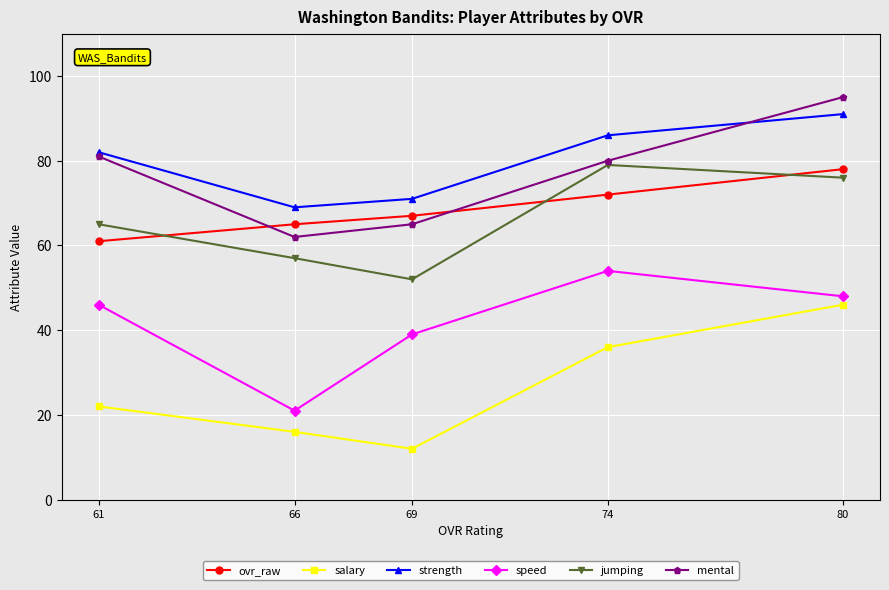

At which category does jumping reach its first local peak?

74